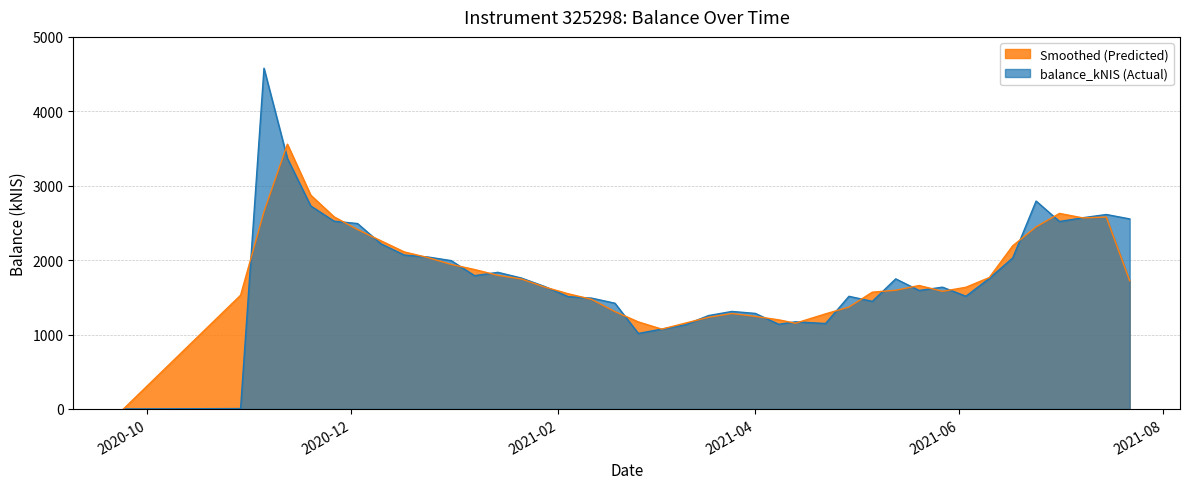

What is the highest value of the Smoothed (Predicted) series?

3558.3